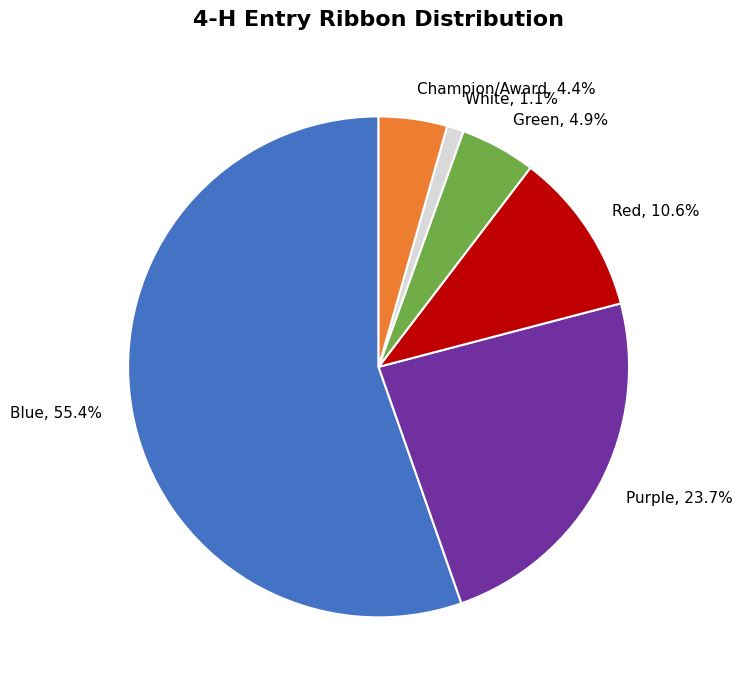

True or false: Red accounts for 11% of the total.

True